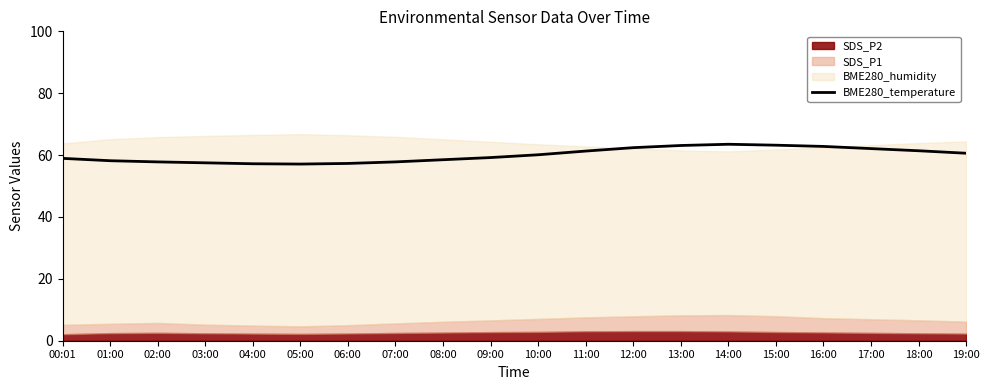

Does the chart have visible grid lines?

No